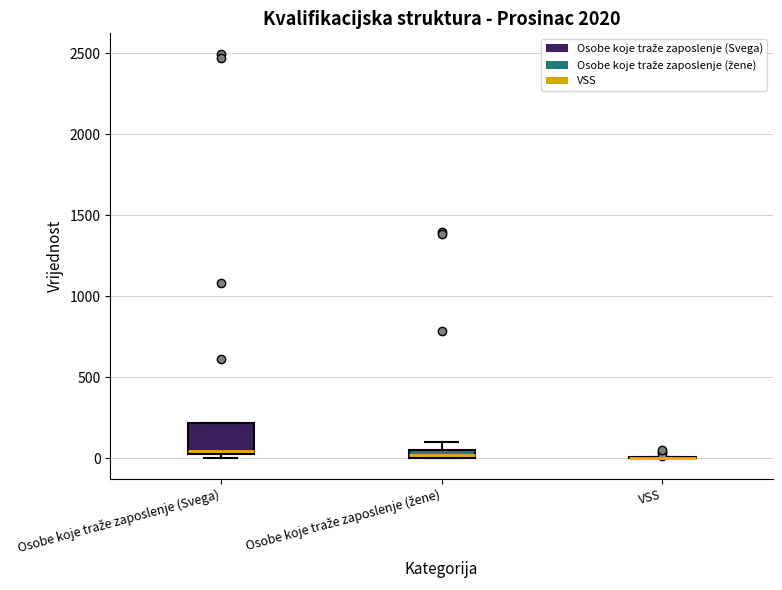

Which box is the tallest, from its lower edge to its upper edge?

Osobe koje traže zaposlenje (Svega)